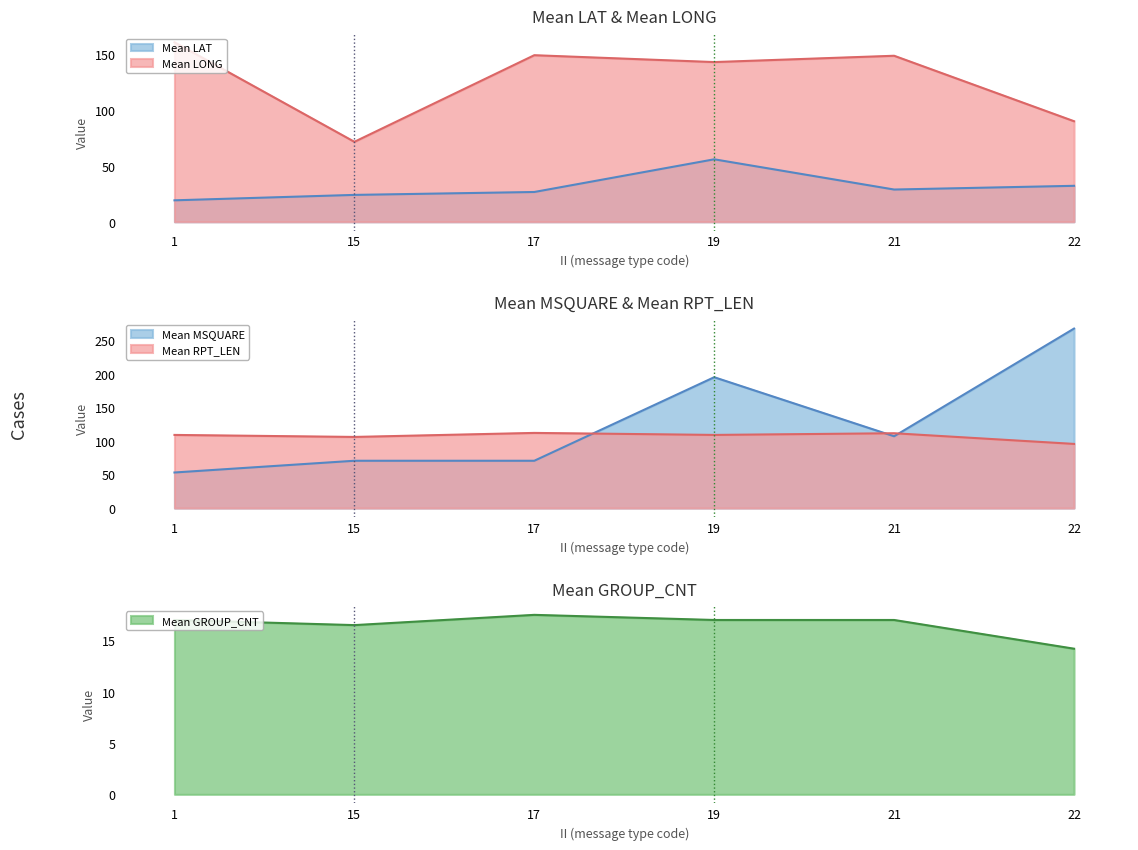

True or false: Mean GROUP_CNT and Mean LONG intersect in this chart.

False